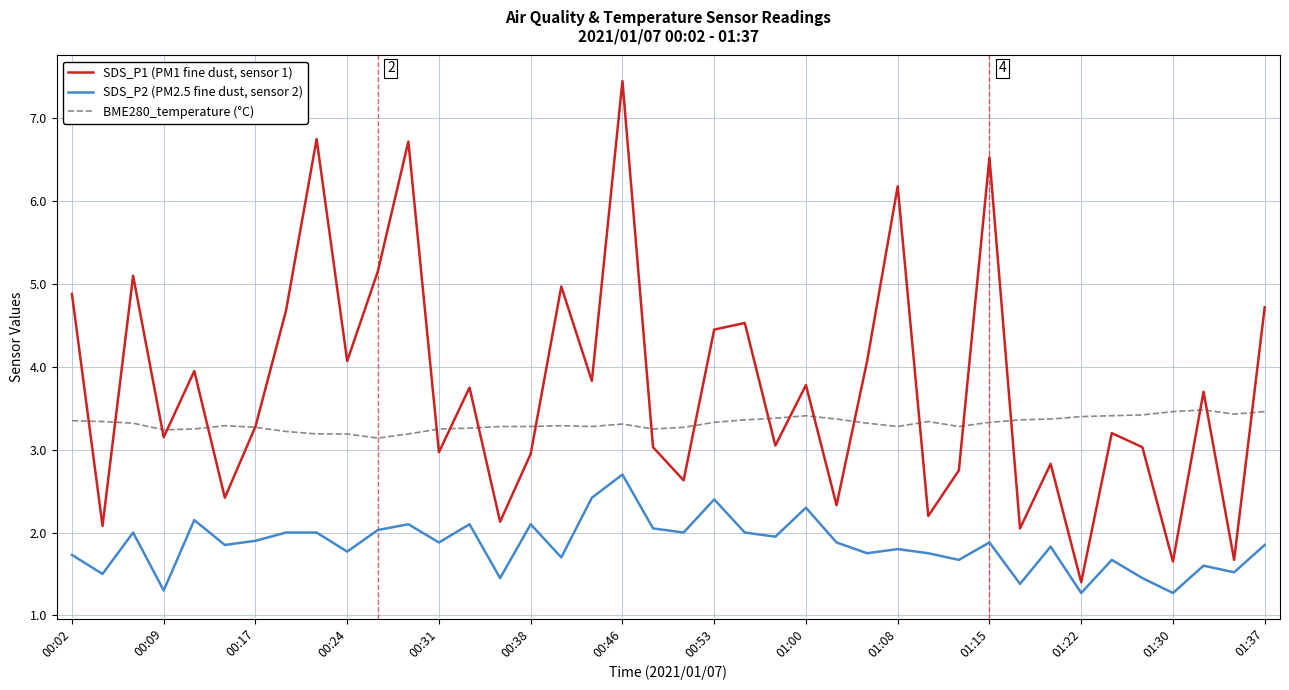

True or false: SDS_P1 (PM1 fine dust, sensor 1) and BME280_temperature (°C) intersect in this chart.

True